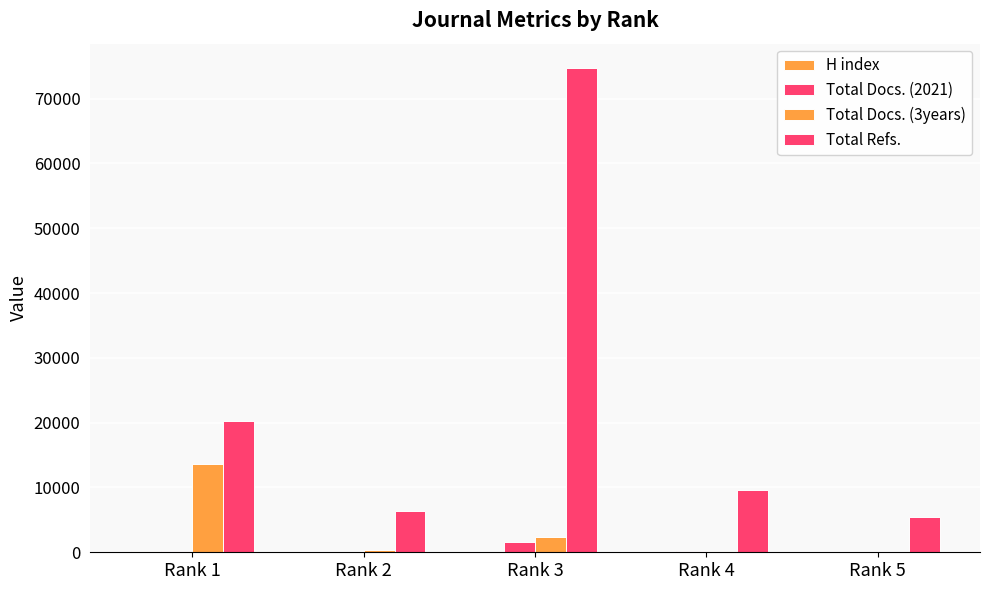

Where is Total Docs. (2021) nearest to the value 838?

Rank 1